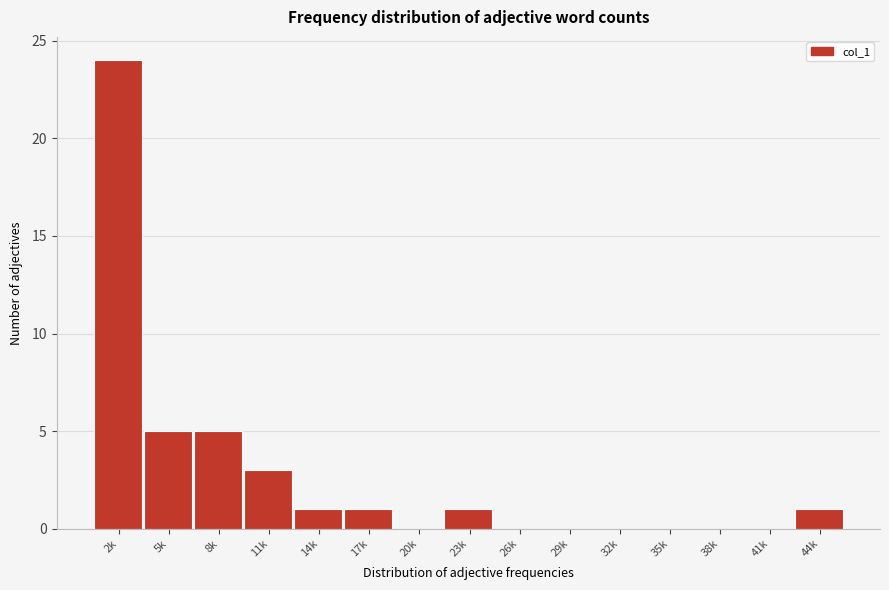

Reading left to right, transcribe all the data shown in this chart.

2k=24	5k=5	8k=5	11k=3	14k=1	17k=1	20k=0	23k=1	26k=0	29k=0	32k=0	35k=0	38k=0	41k=0	44k=1